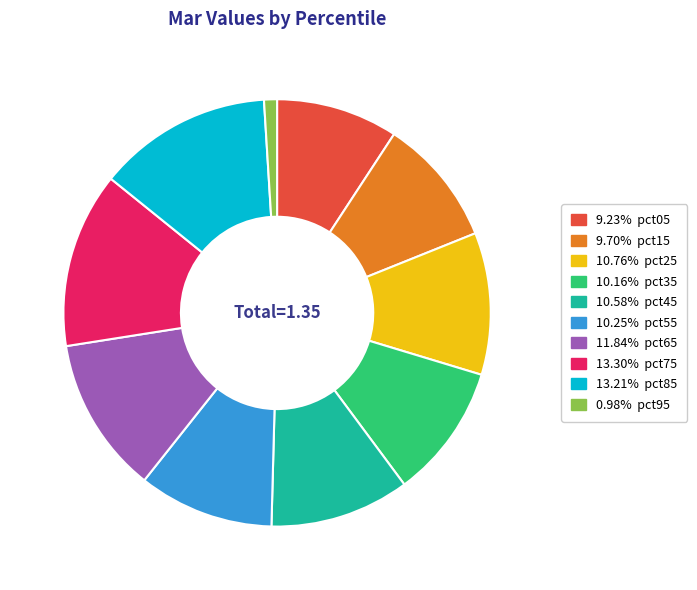

Does any single category account for the majority?

No